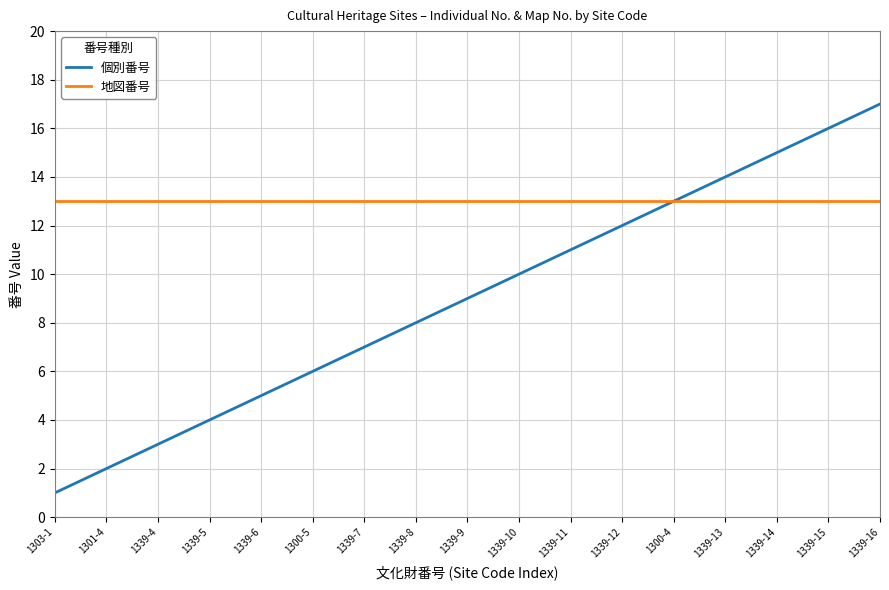

What position from the right is 1339-5?

14